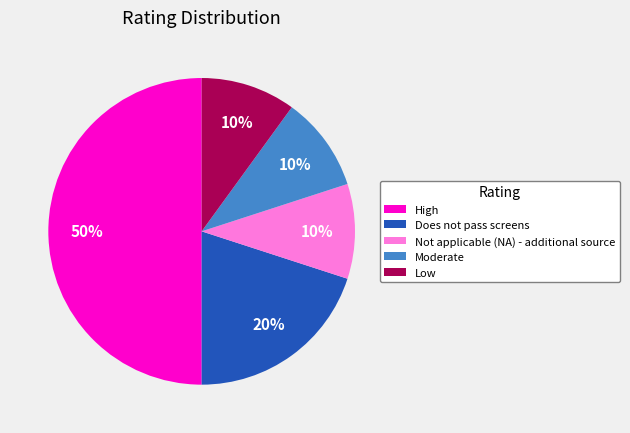

To the nearest percent, what is the difference between the largest and smallest slice percentages?

40%